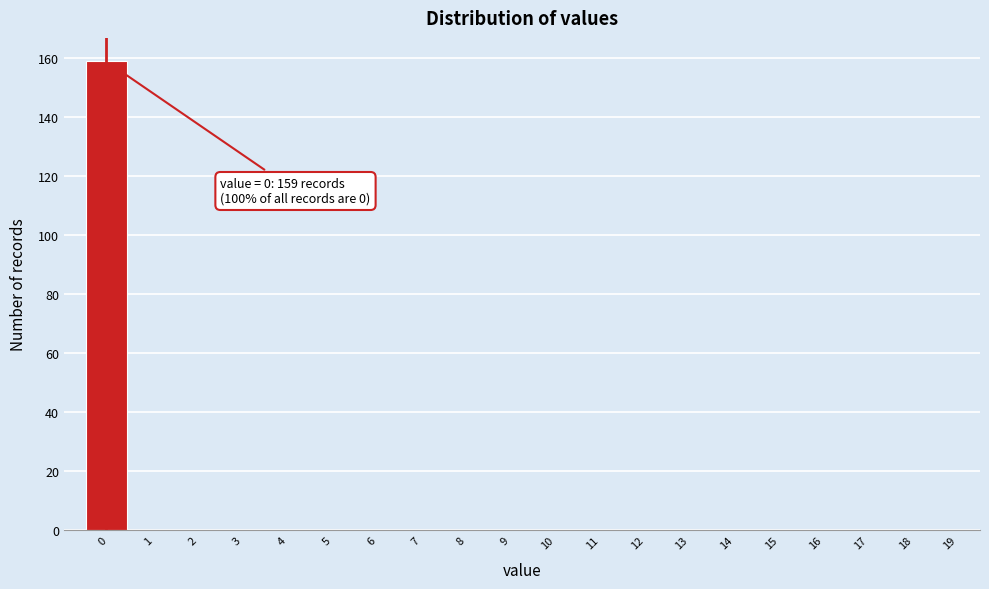

Reading left to right, list all the values displayed in this chart.

0=159	1=0	2=0	3=0	4=0	5=0	6=0	7=0	8=0	9=0	10=0	11=0	12=0	13=0	14=0	15=0	16=0	17=0	18=0	19=0